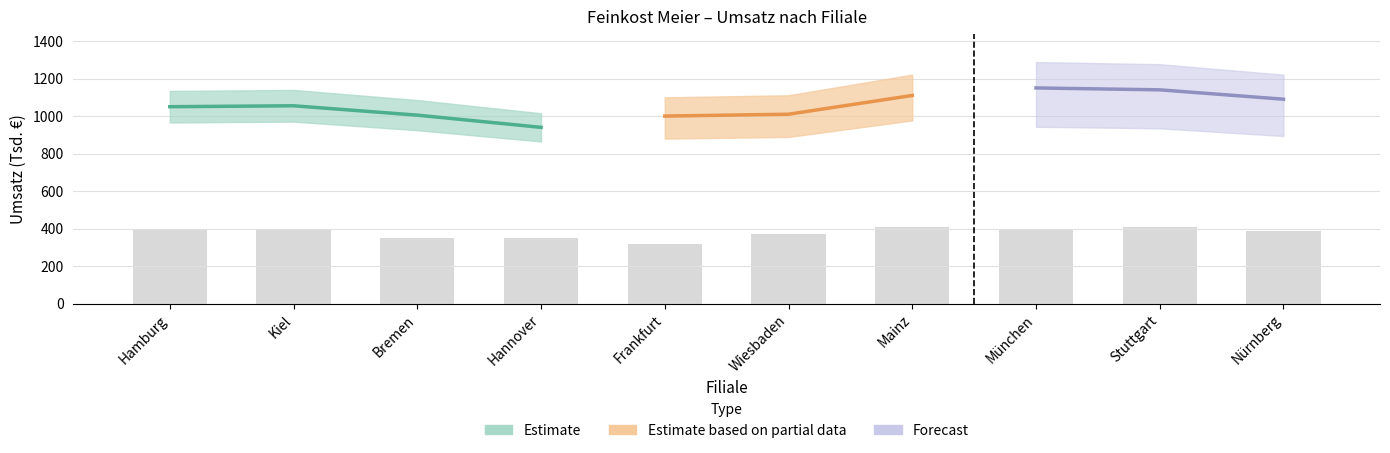

What is the value of the 7th bar from the left?

410